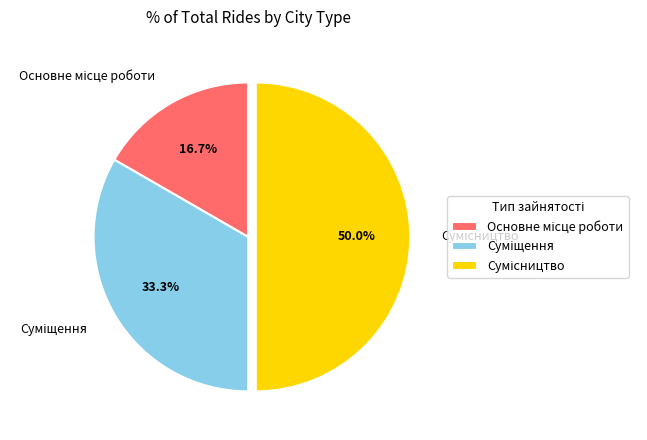

What portion of the pie excludes Основне місце роботи?

83.3%